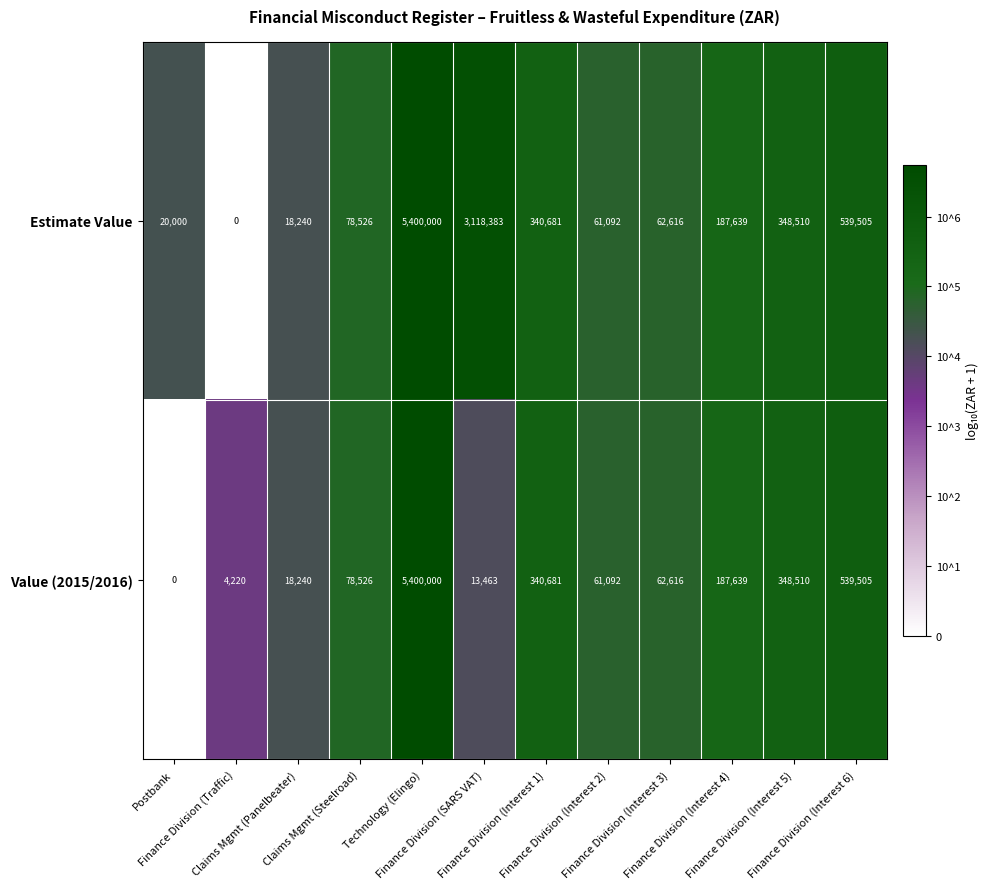

Which series has the largest total across all categories?

Estimate Value